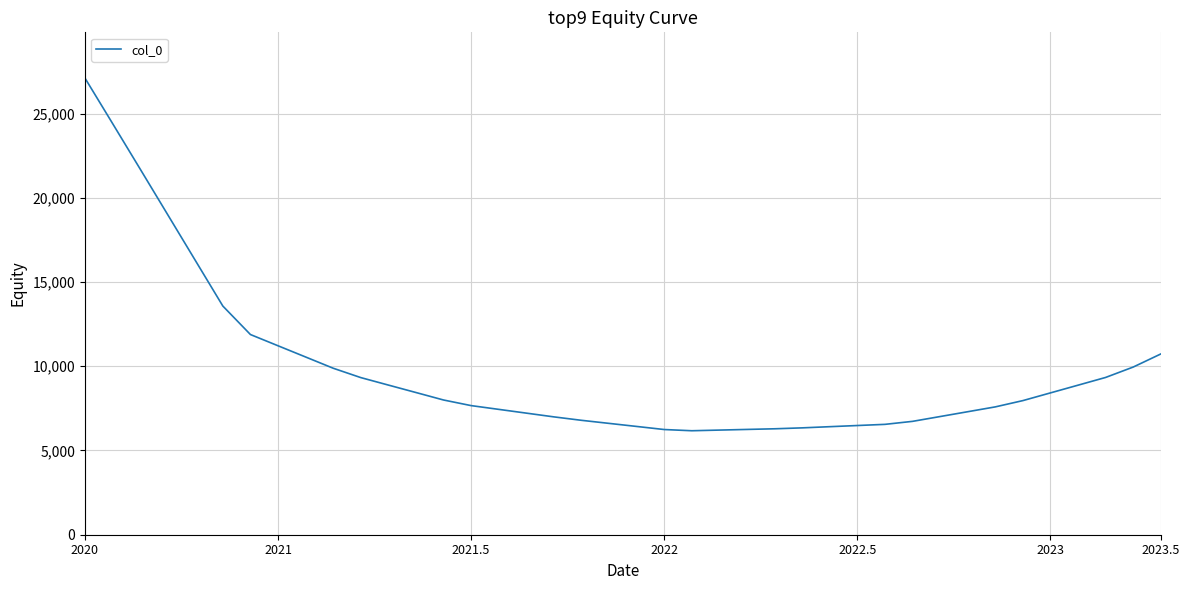

What is the difference between the maximum and minimum values?

20938